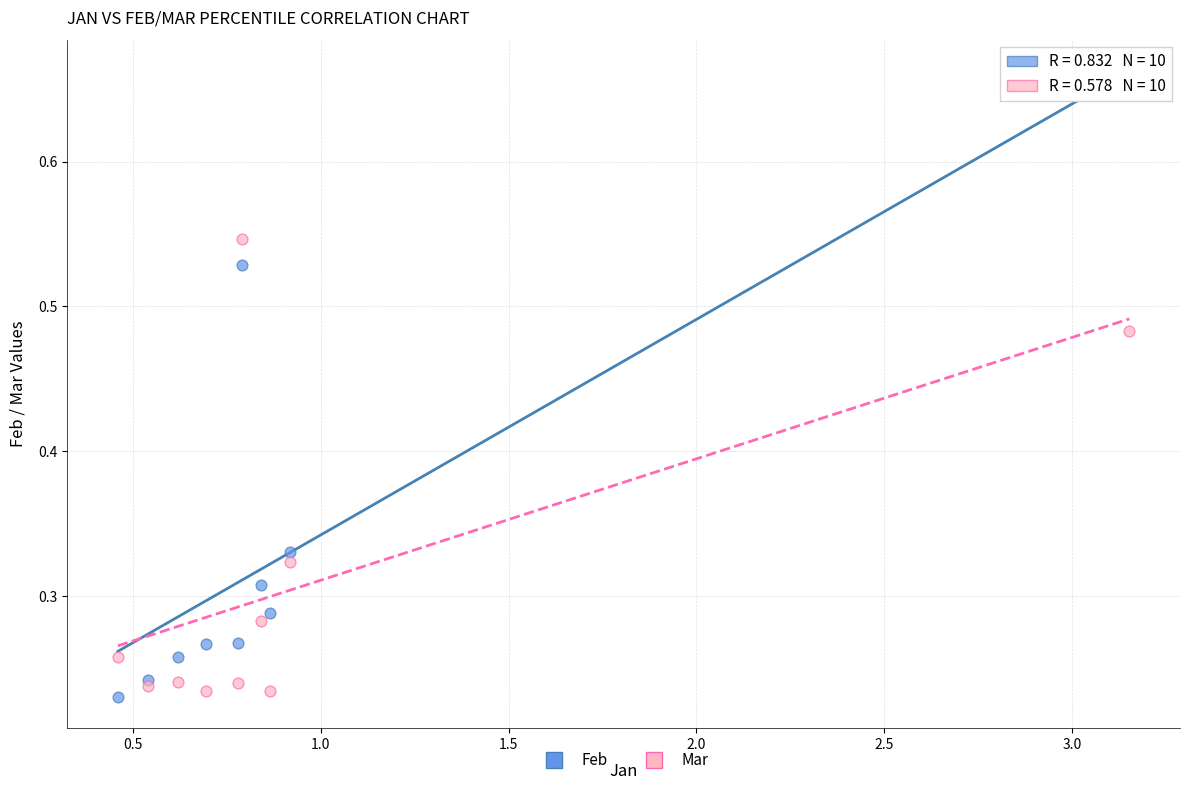

What are all the series names shown in the legend?

Feb, Mar